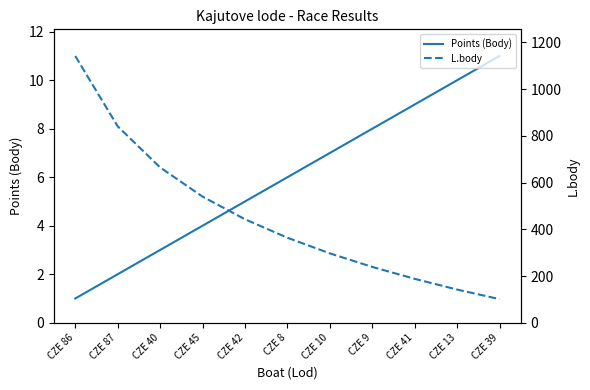

What are all the series names shown in the legend?

Points (Body), L.body